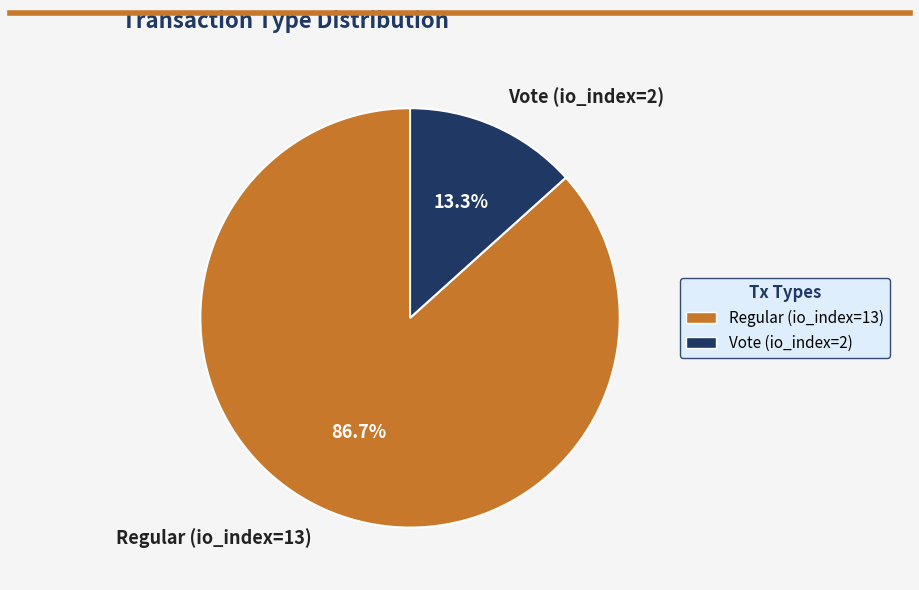

To the nearest percent, what portion does Vote (io_index=2) represent?

13%